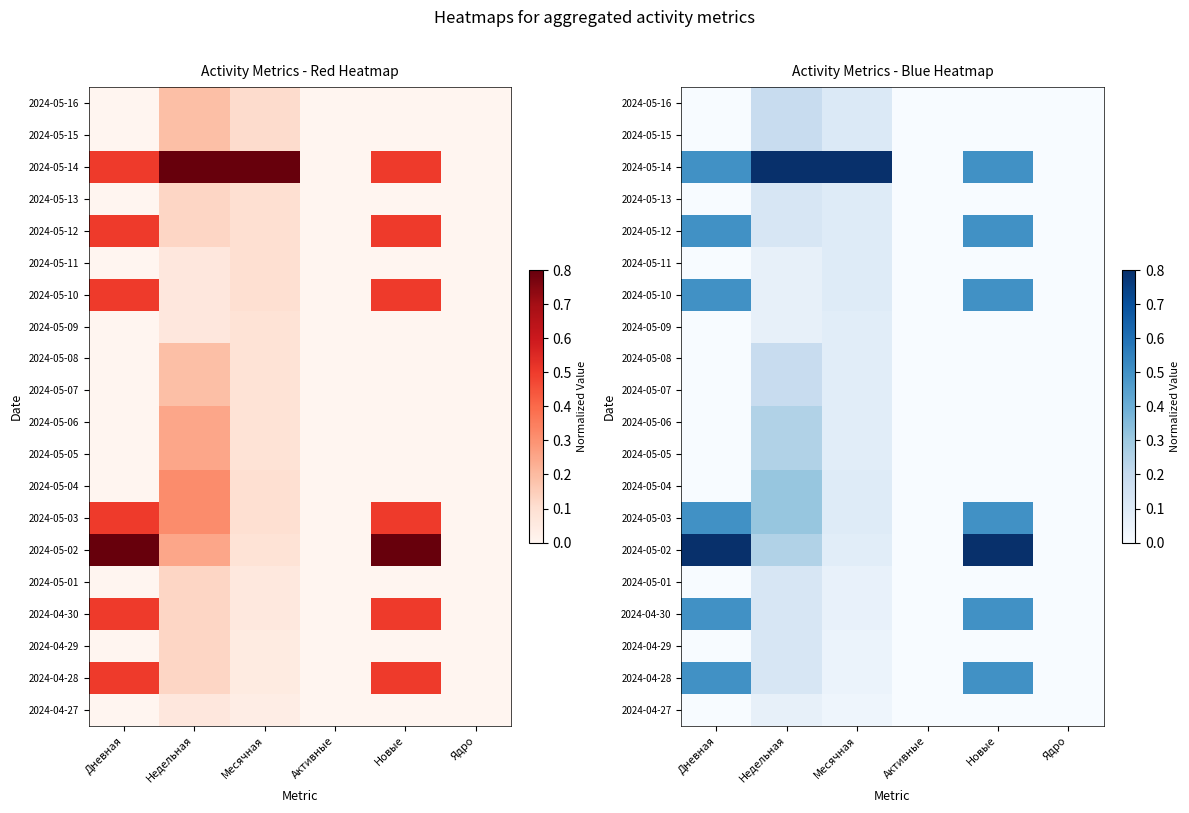

At which label does 2024-04-29 reach its minimum?

Дневная